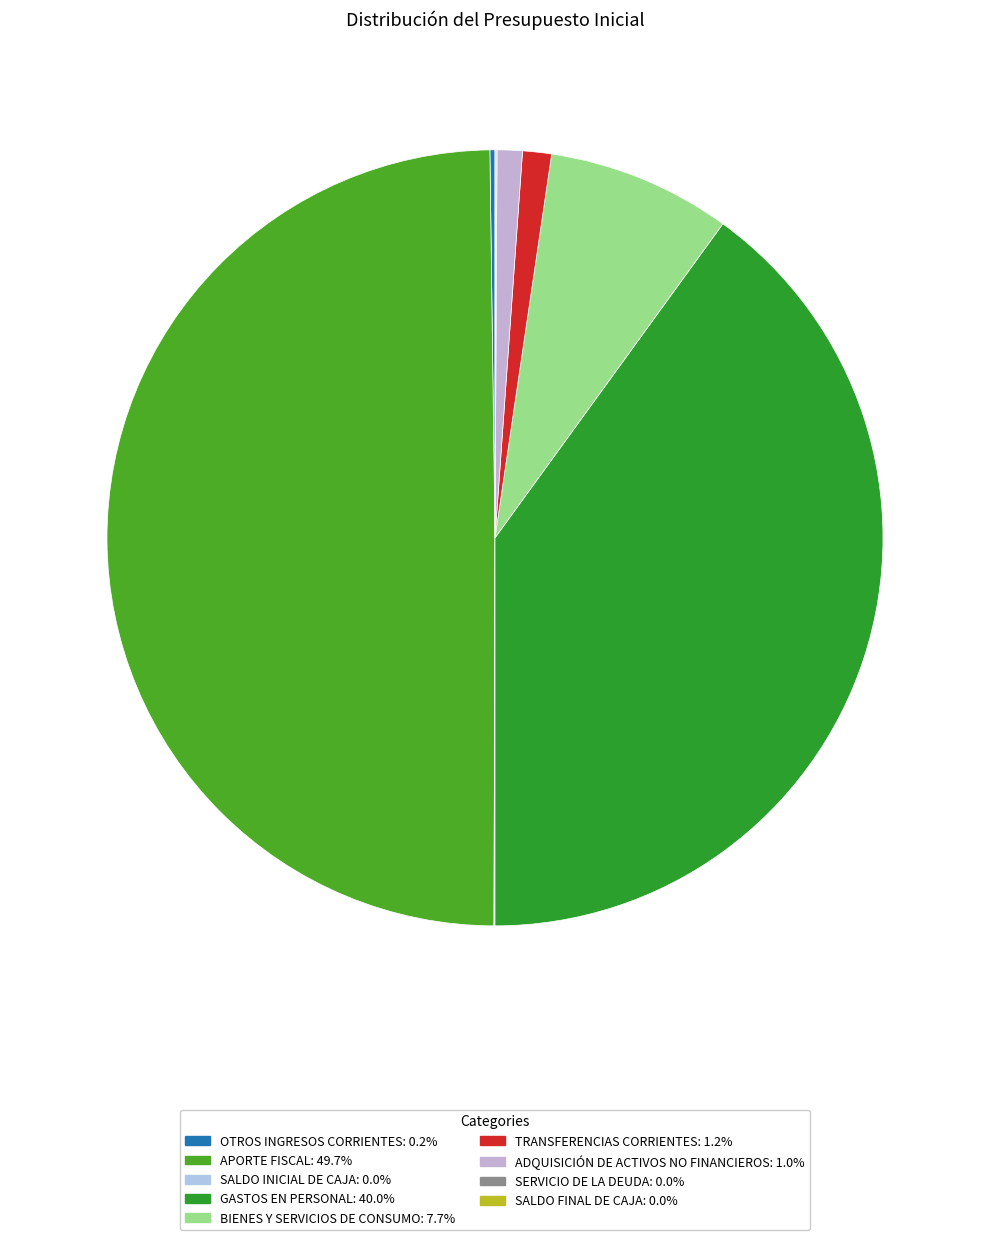

Between BIENES Y SERVICIOS DE CONSUMO and OTROS INGRESOS CORRIENTES, which is larger?

BIENES Y SERVICIOS DE CONSUMO